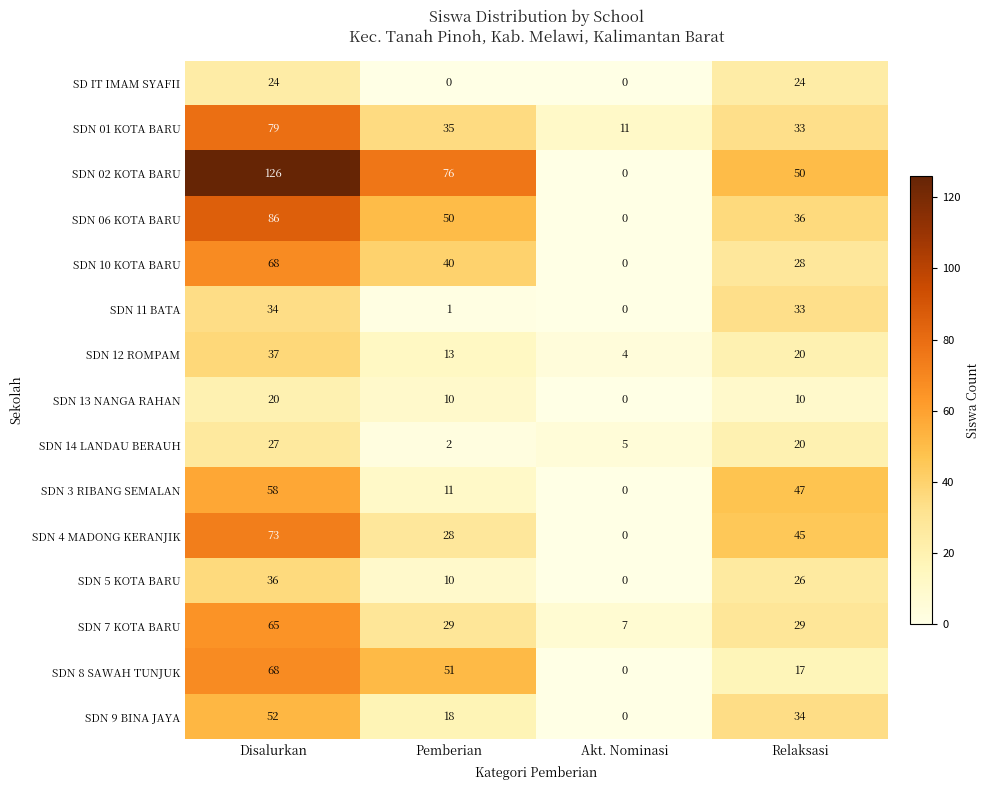

Is the value of SDN 4 MADONG KERANJIK at Pemberian greater than the value of SDN 06 KOTA BARU at Pemberian?

No